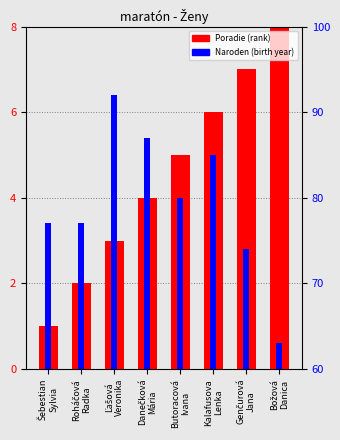

List the series in order of their overall mean, lowest first.

Naroden (rok), Poradie